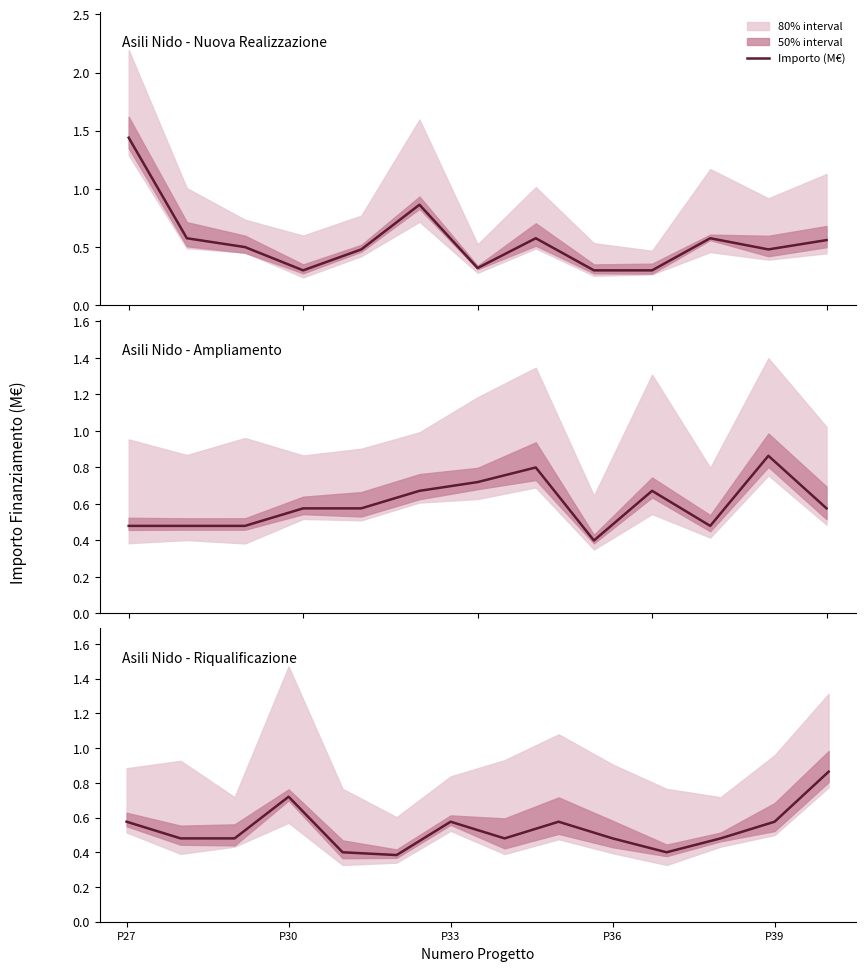

What is the sum of all values?

7.5